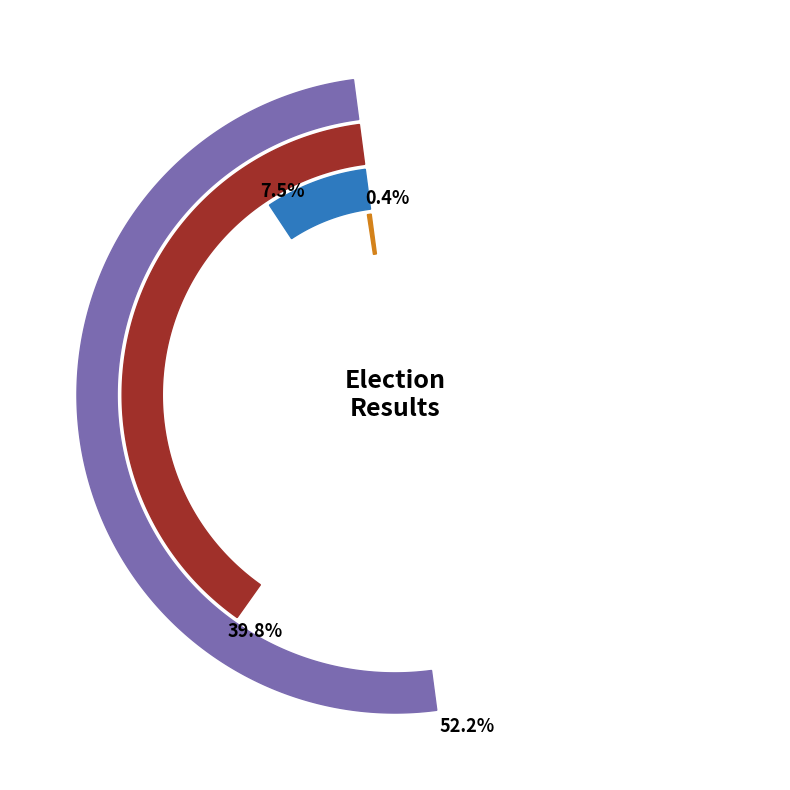

Rank the series by their maximum value, from lowest to highest.

Write-Ins, Liz Merry, R. Larry Scott, Dennis H. Fields